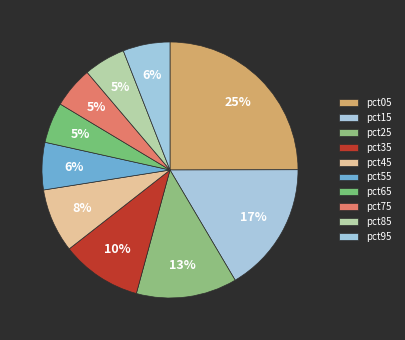

Rank the categories by value from highest to lowest.

pct05, pct15, pct25, pct35, pct45, pct55, pct95, pct85, pct75, pct65